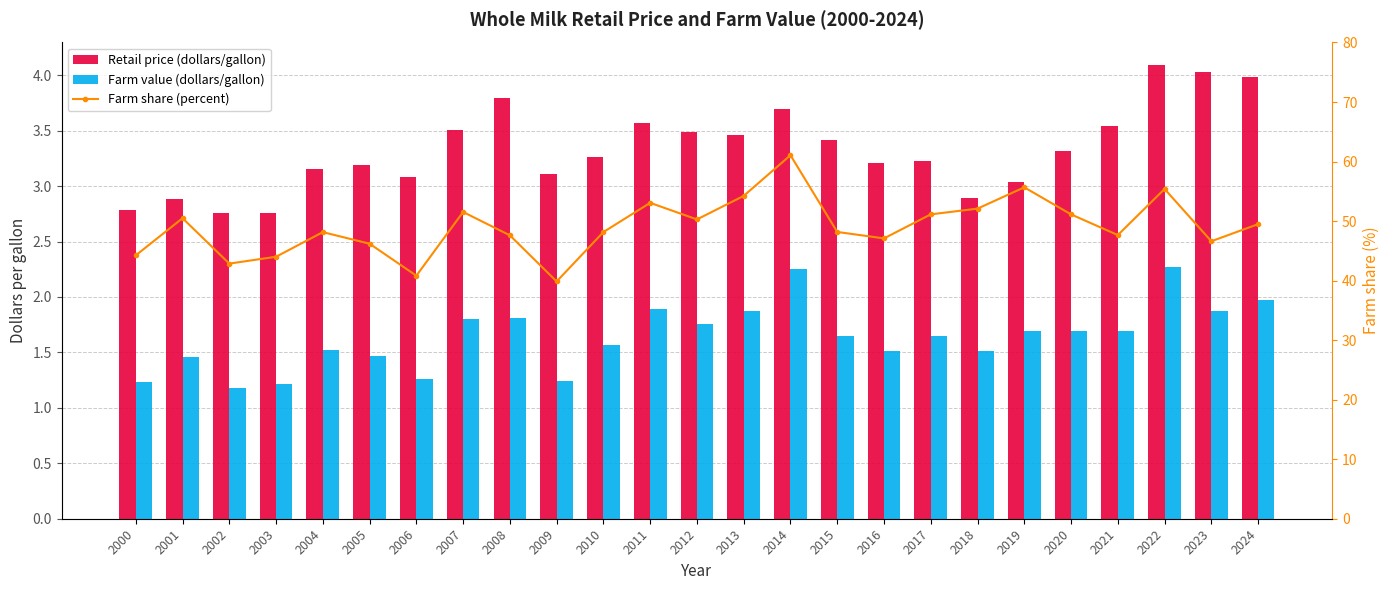

What are all the series names shown in the legend?

Retail price (dollars/gallon), Farm value (dollars/gallon), Farm share (percent)